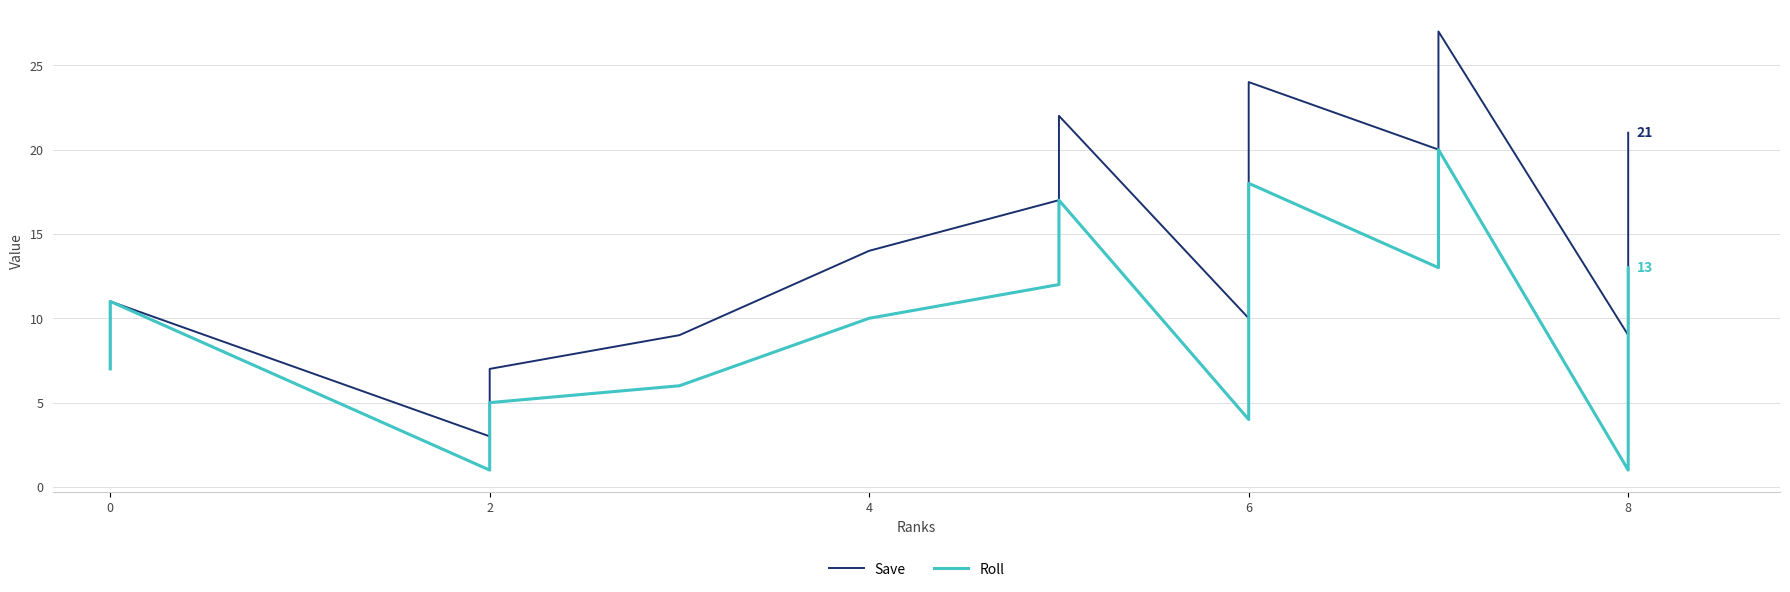

How many interior local peaks does the Save series have?

4